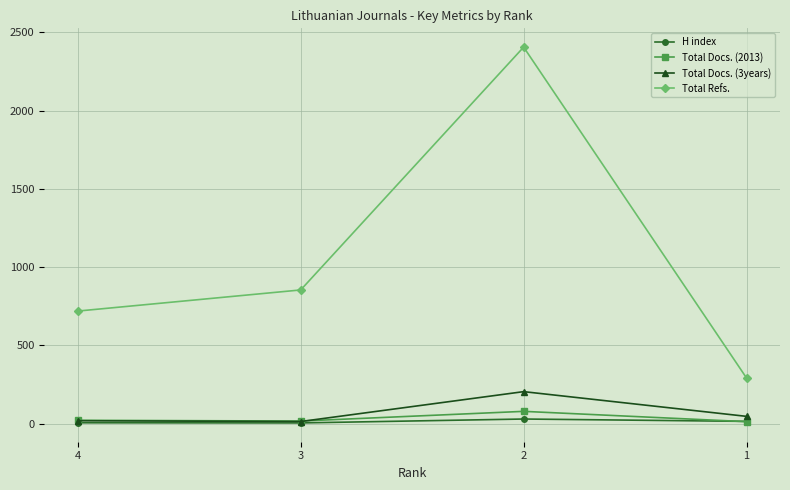

Which category has the lowest value in the Total Refs. series?

1